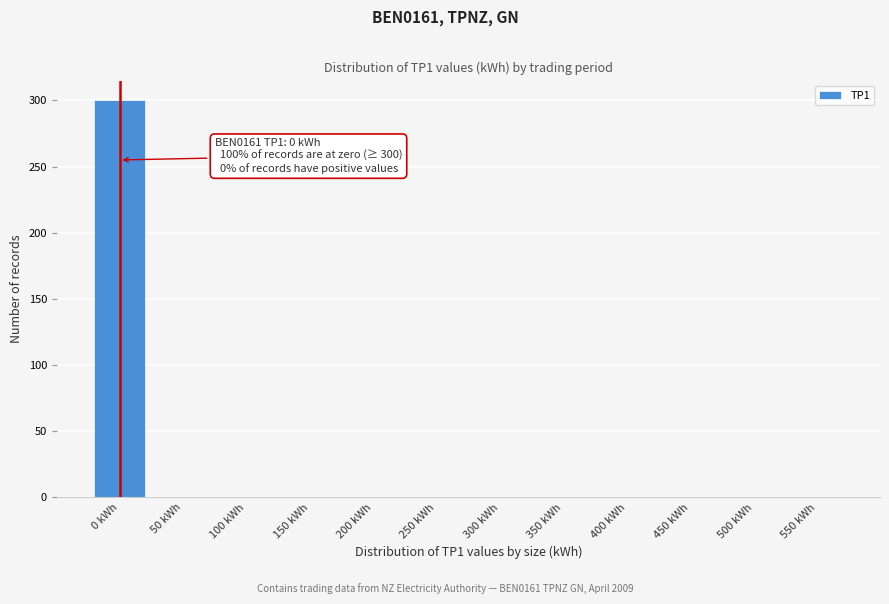

Reading left to right, list all the values displayed in this chart.

0 kWh=300	50 kWh=0	100 kWh=0	150 kWh=0	200 kWh=0	250 kWh=0	300 kWh=0	350 kWh=0	400 kWh=0	450 kWh=0	500 kWh=0	550 kWh=0